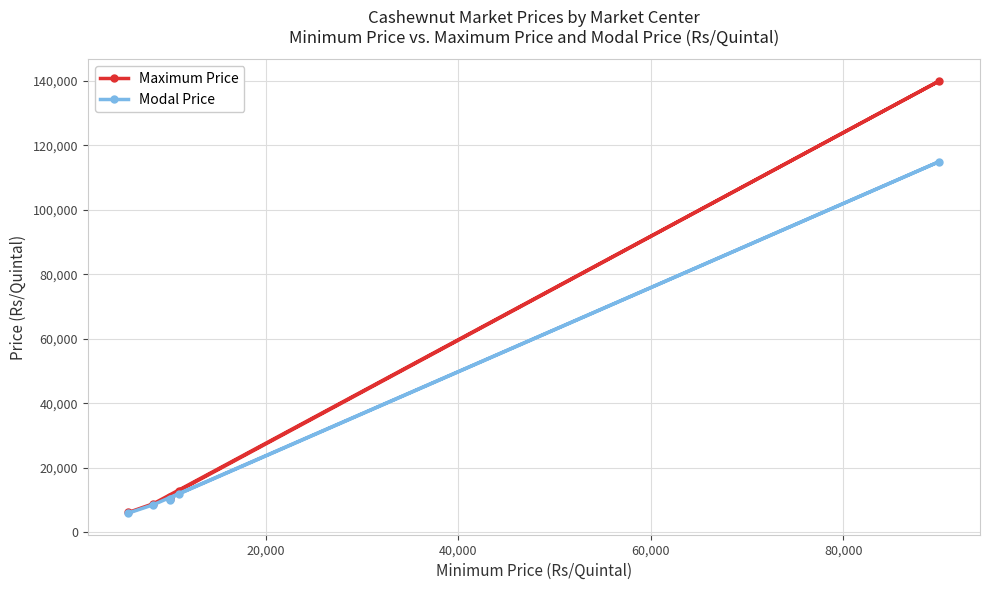

What is the maximum value shown in the chart?

140000